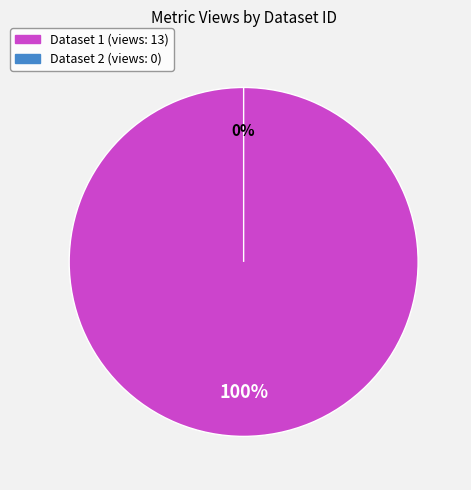

Which slice is the smallest?

649b8615078190f8a0e77199